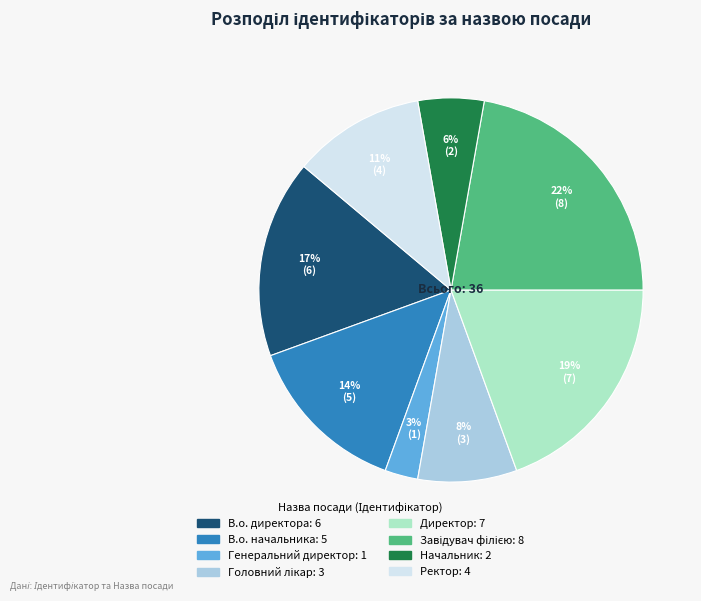

Is it true that Начальник is 14% of the pie?

False